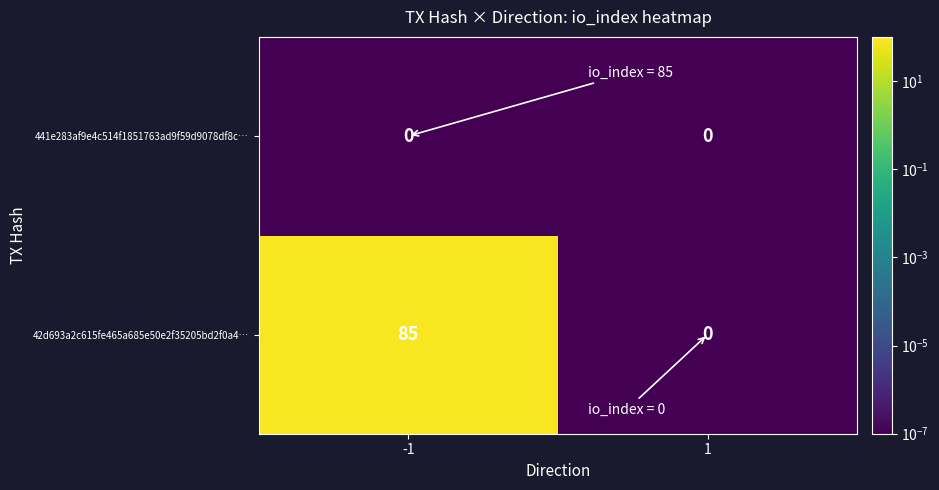

List the series in order of their peak value, lowest first.

441e283af9e4c514f1851763ad9f59d9078df8c…, 42d693a2c615fe465a685e50e2f35205bd2f0a4…